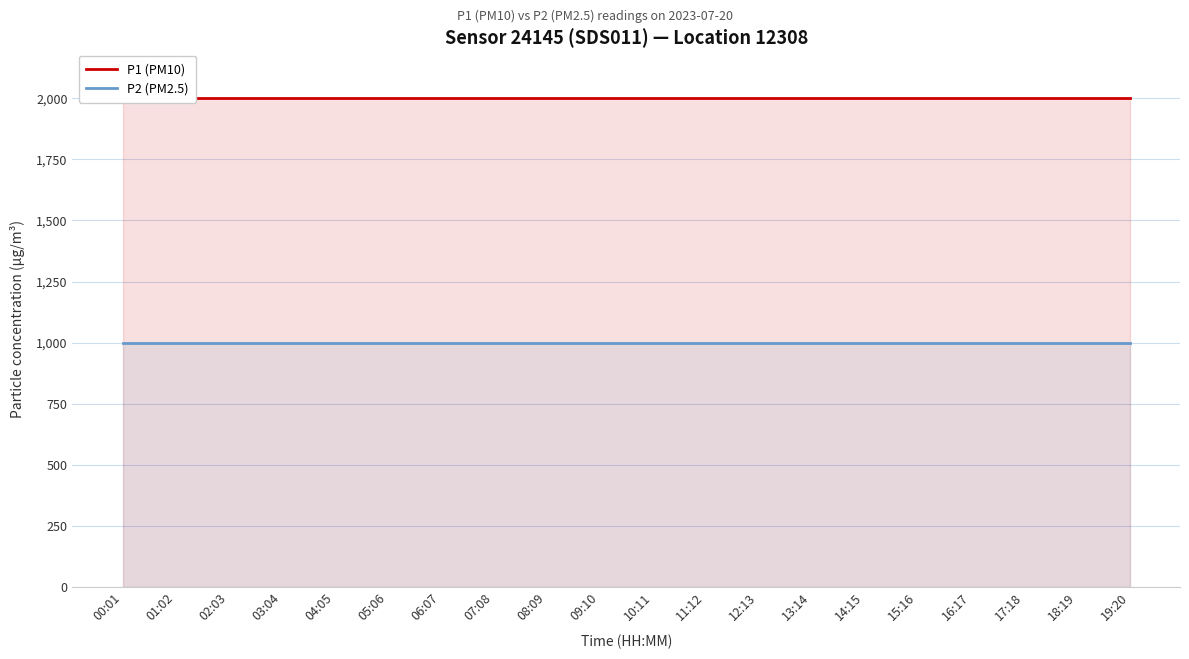

Which series has the largest total across all categories?

P1 (PM10)